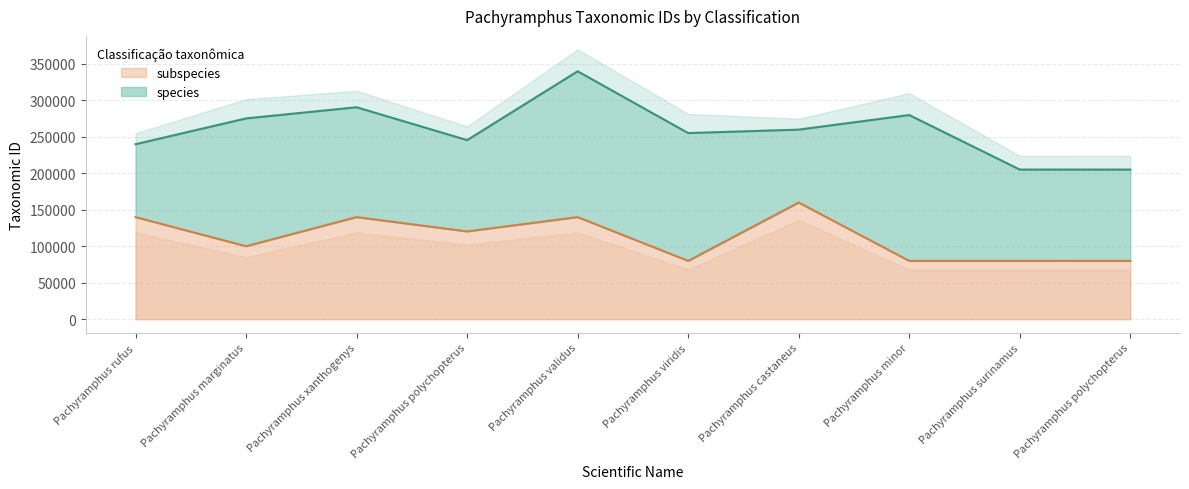

At which label is the value closest to 120000?

Pachyramphus polychopterus